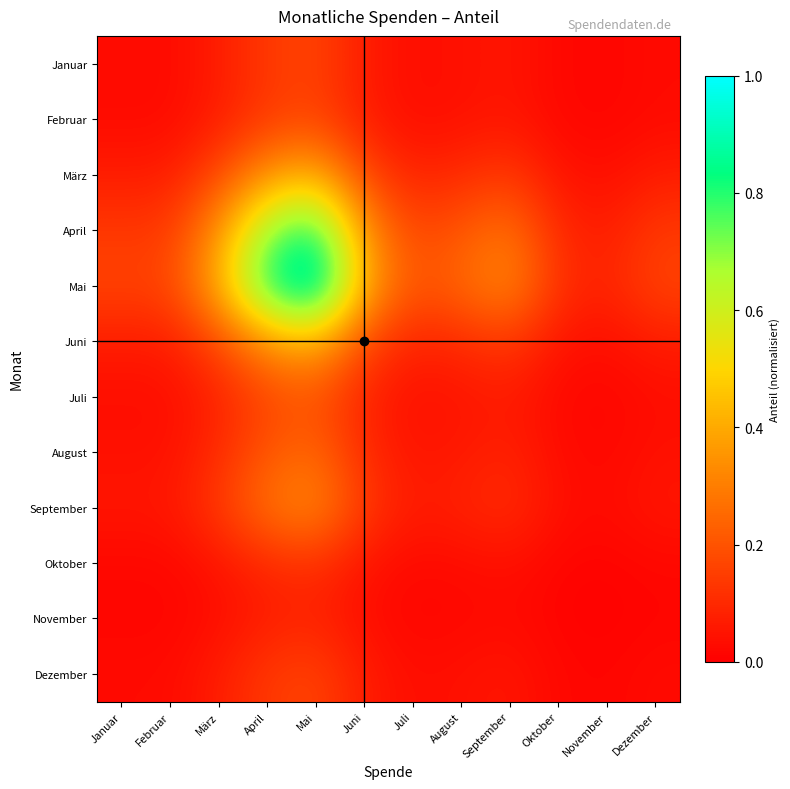

At Juni, list the series in order from smallest to largest.

November, Oktober, Januar, Februar, Dezember, Juli, August, September, März, Juni, April, Mai